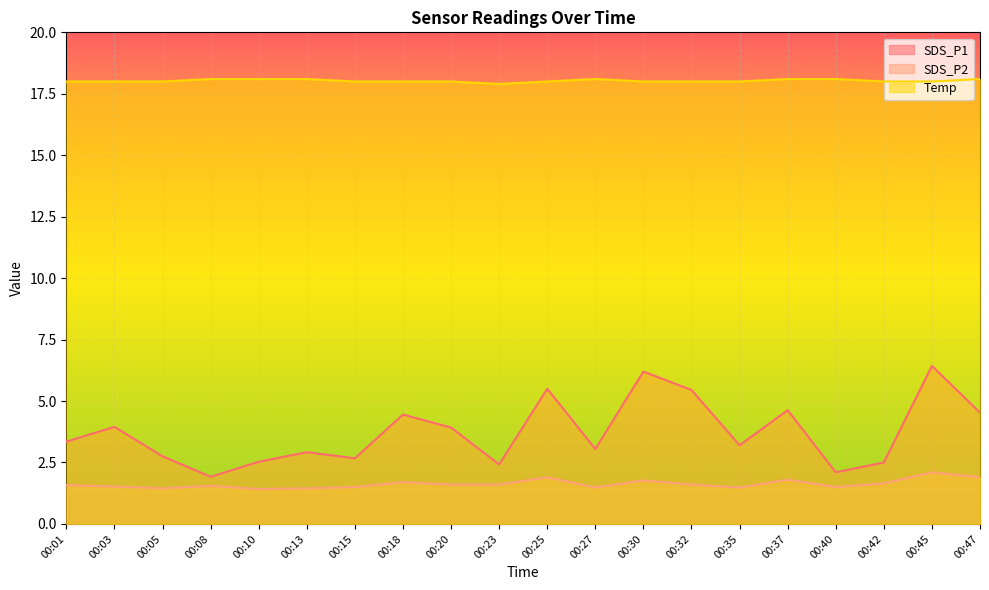

How many Temp values are between 18 and 19?

19